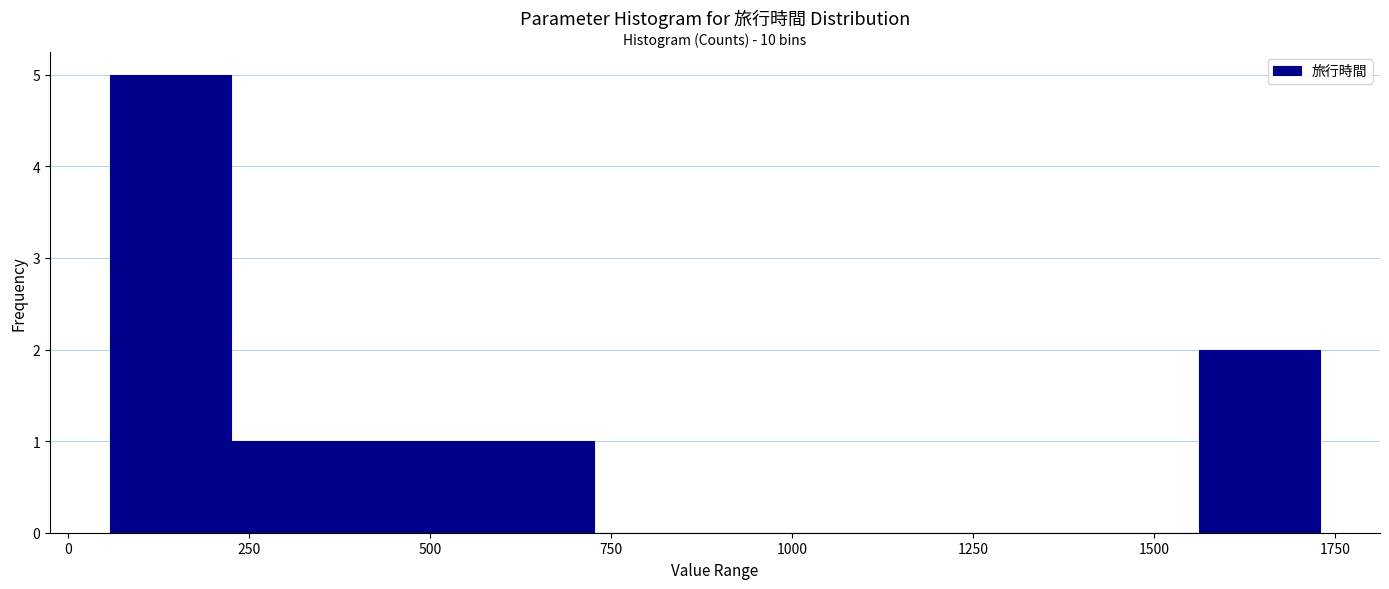

Read against the x-axis, roughly where is the centre of the tallest bar?

150